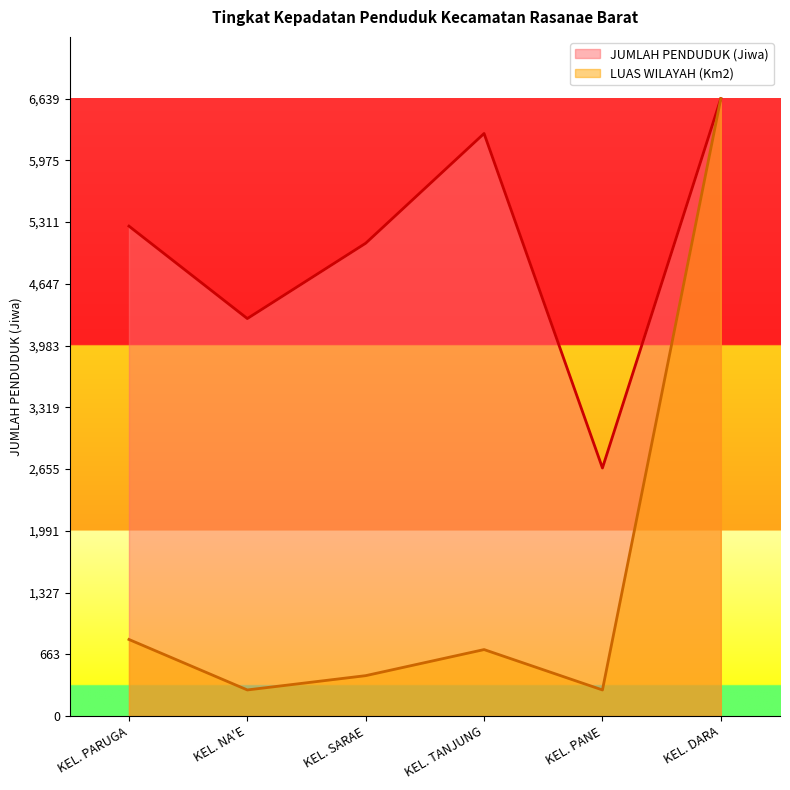

What position from the left is KEL. DARA?

6